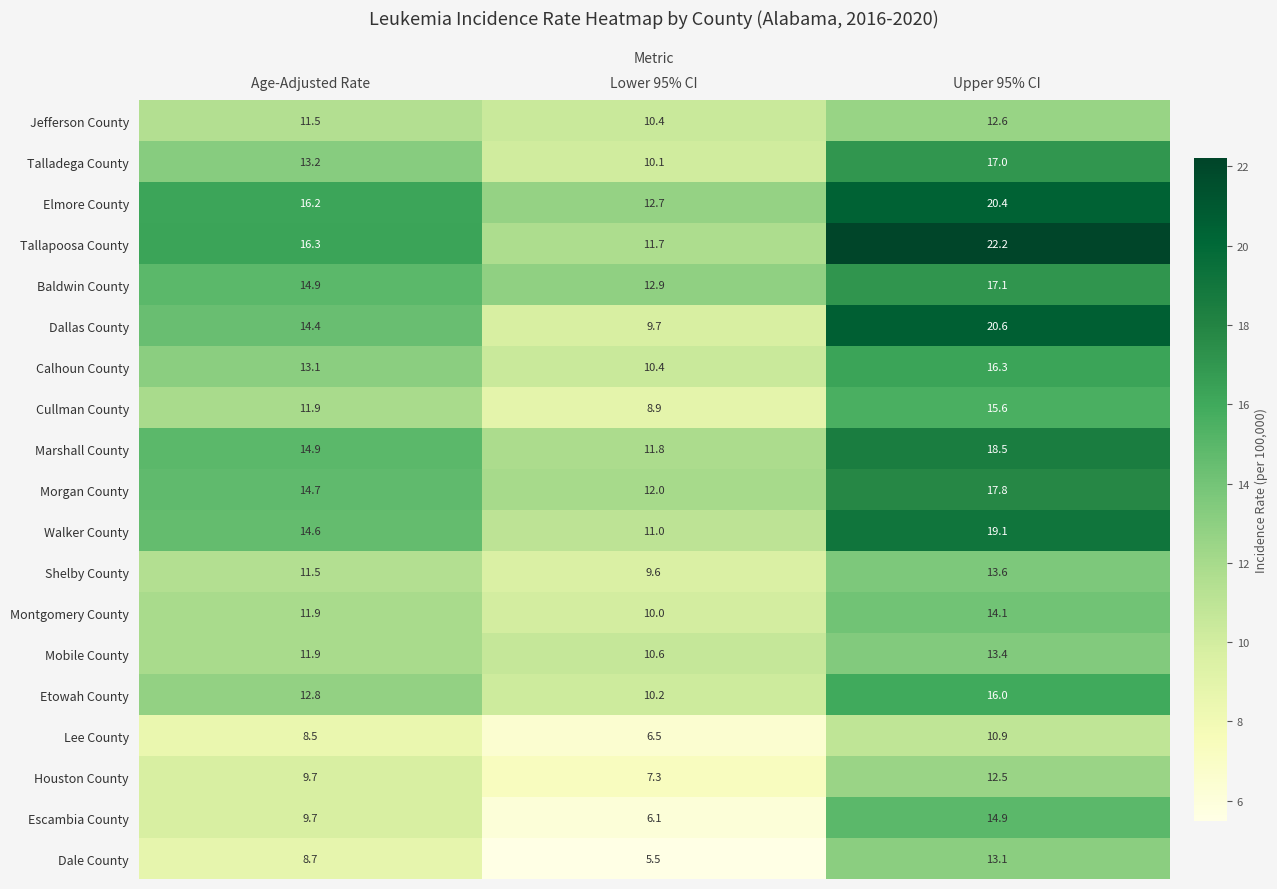

What is the difference between the second highest and minimum values in the Escambia County series?

3.6